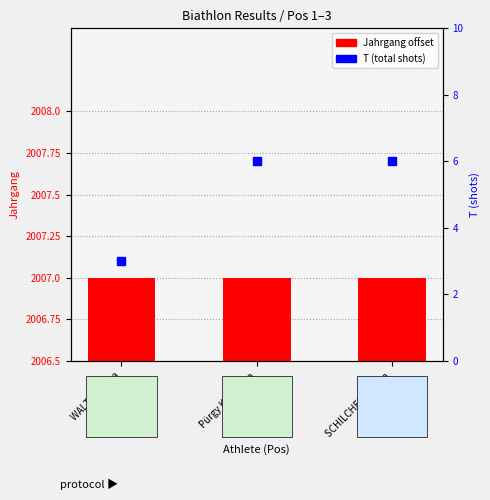

What is the sum of all T (shots) values?

15.0